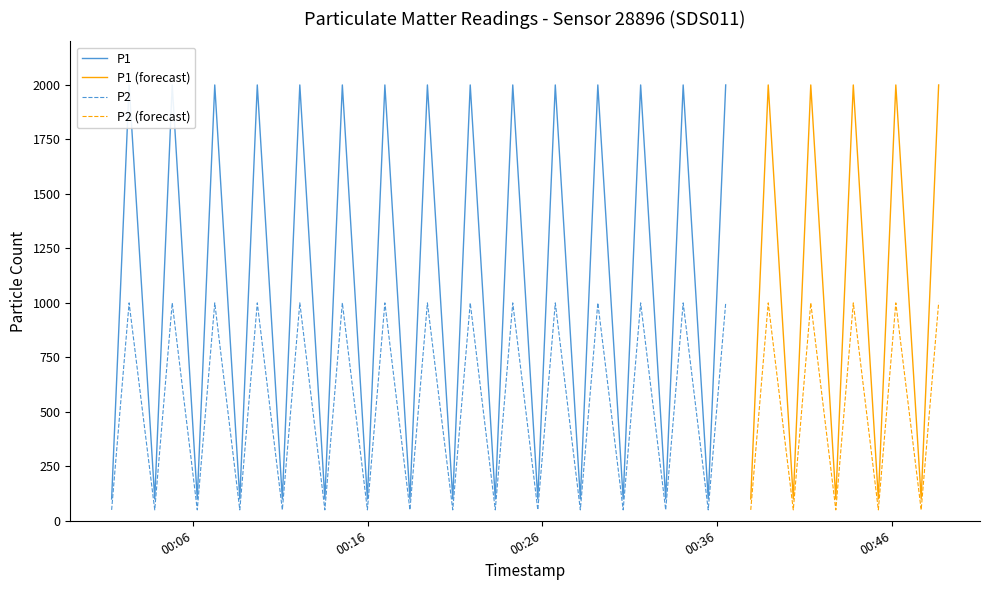

Which series has the largest range (max minus min)?

P1